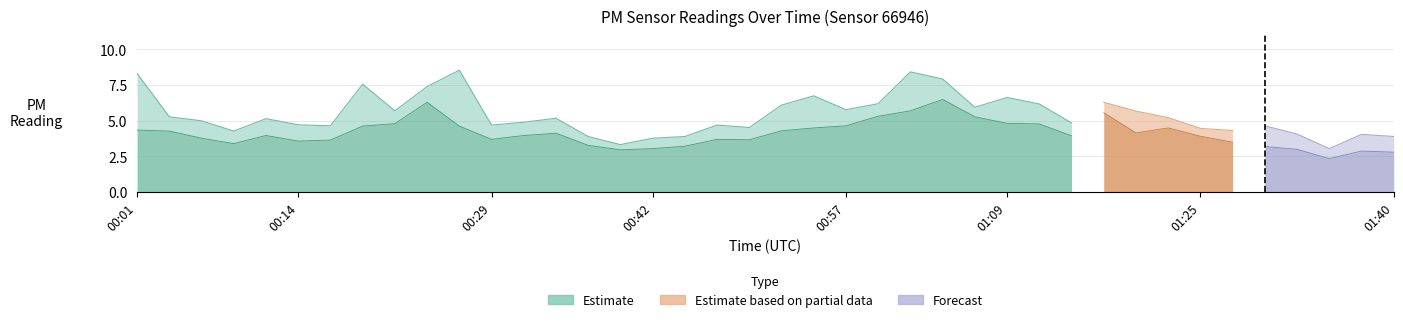

Reading left to right, extract all data points from this chart.

P1: 8.3	5.3	5.0	4.3	5.2	4.7	4.7	7.6	5.7	7.4	8.6	4.7	4.9	5.2	3.9	3.3	3.8	3.9	4.7	4.5	6.1	6.8	5.8	6.2	8.4	7.9	6.0	6.6	6.2	4.8	6.3	5.7	5.2	4.5	4.3	4.7	4.1	3.0	4.0	3.9
P2: 4.3	4.3	3.8	3.4	4.0	3.6	3.6	4.6	4.8	6.3	4.6	3.7	4.0	4.1	3.3	3.0	3.0	3.2	3.7	3.7	4.3	4.5	4.7	5.3	5.7	6.5	5.3	4.8	4.8	4.0	5.6	4.2	4.5	3.9	3.5	3.2	3.0	2.4	2.9	2.8